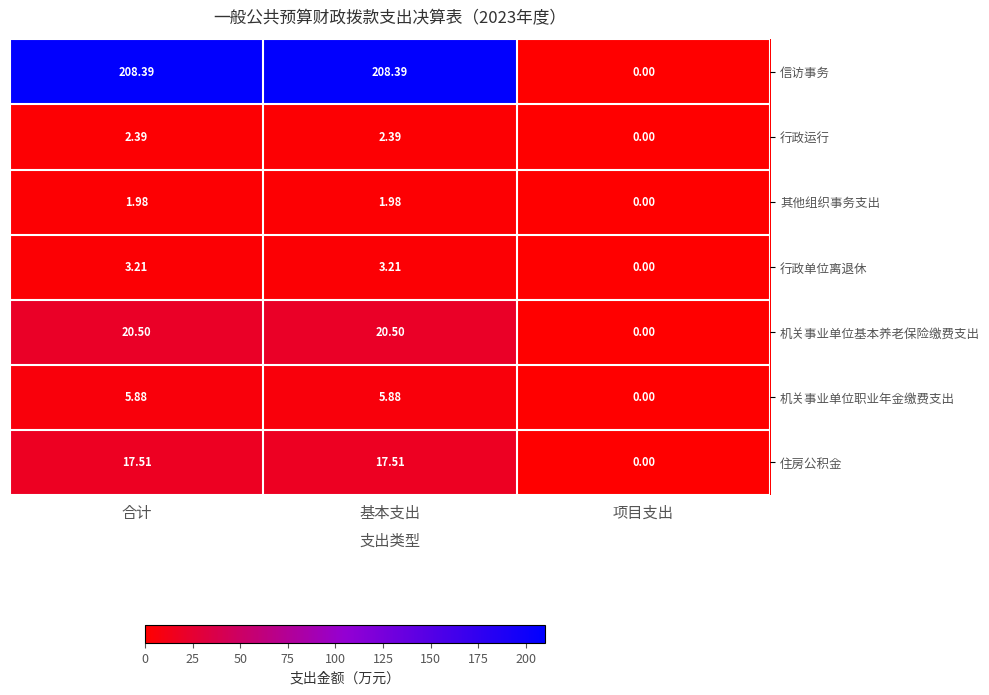

Which series has the largest range (max minus min)?

信访事务